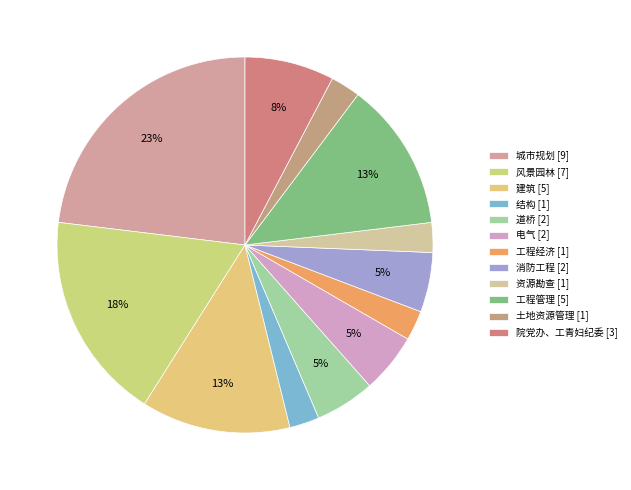

Does 消防工程 represent more than half of the total?

No